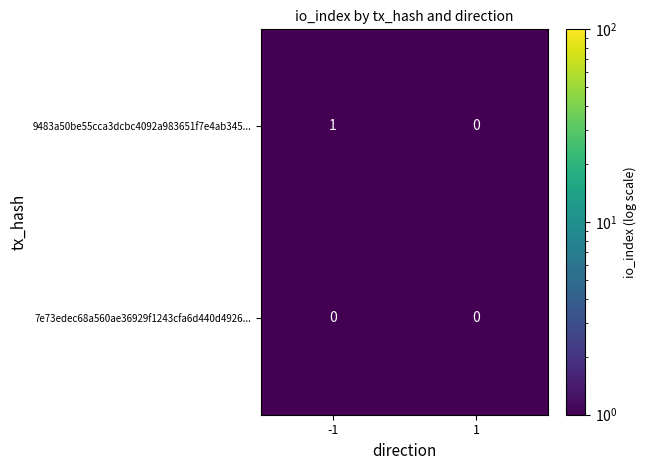

Which series has the largest total across all categories?

9483a50be55cca3dcbc4092a983651f7e4ab345...